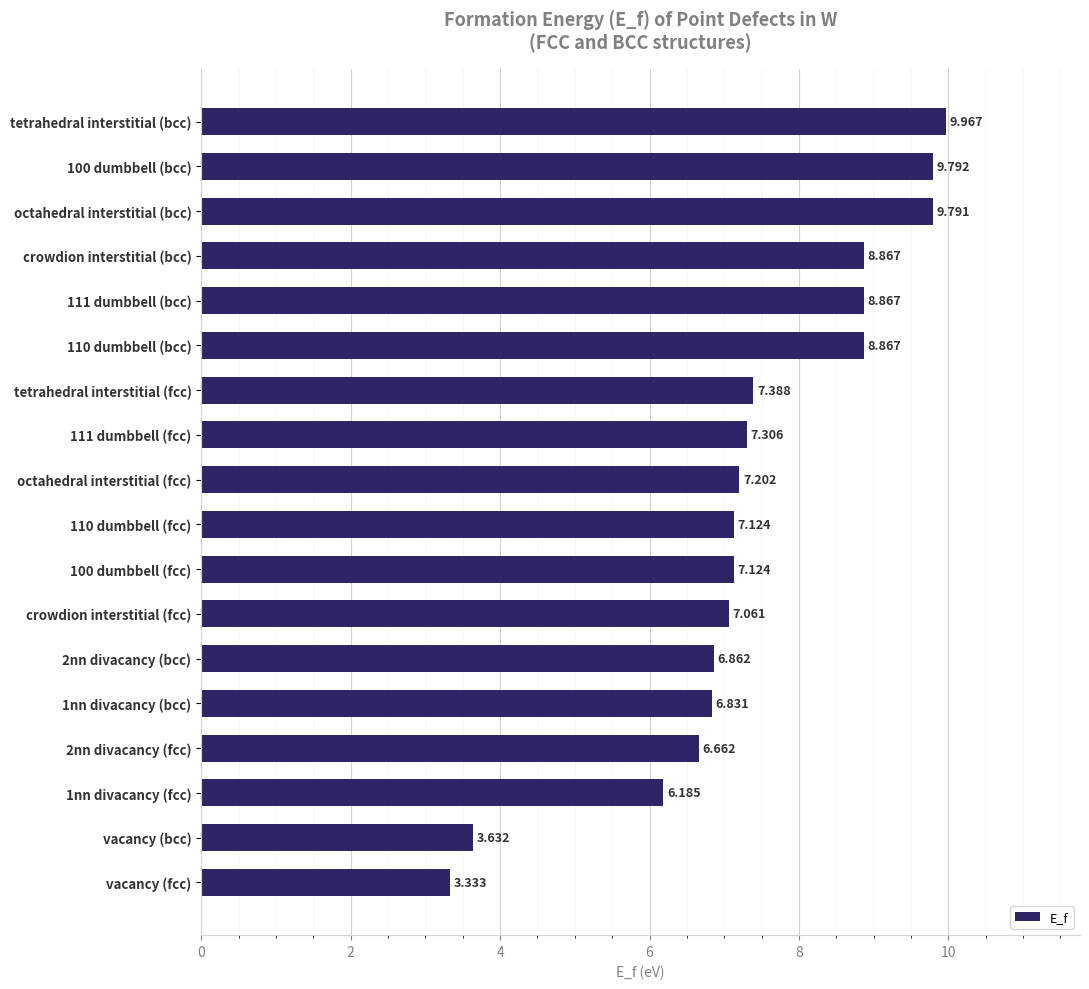

What is the greatest value displayed?

10.0